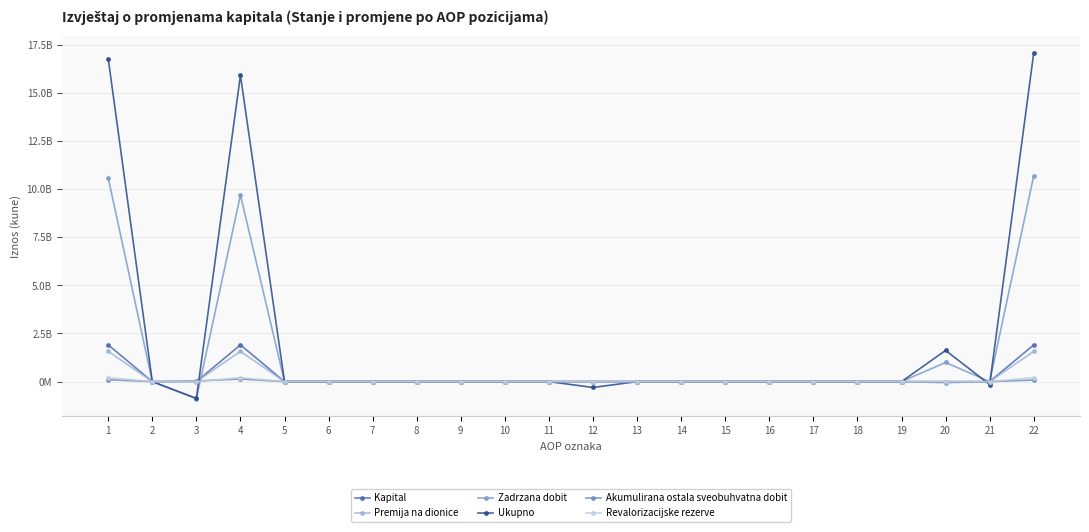

Does the chart have visible grid lines?

Yes